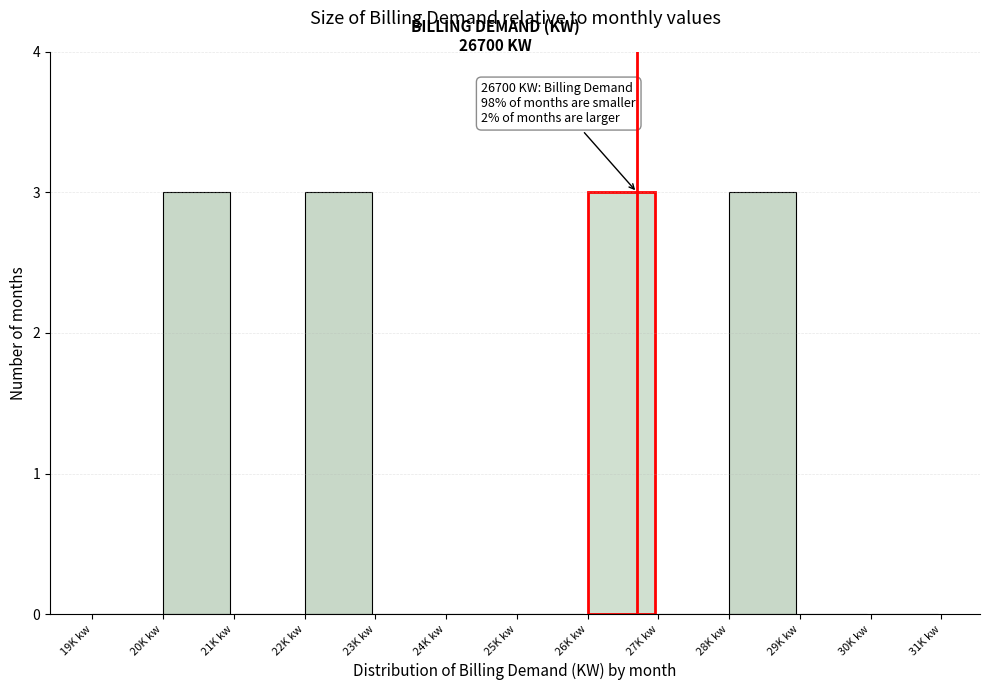

Reading left to right, transcribe all the data shown in this chart.

19K kw=0	20K kw=3	21K kw=0	22K kw=3	23K kw=0	24K kw=0	25K kw=0	26K kw=3	27K kw=0	28K kw=3	29K kw=0	30K kw=0